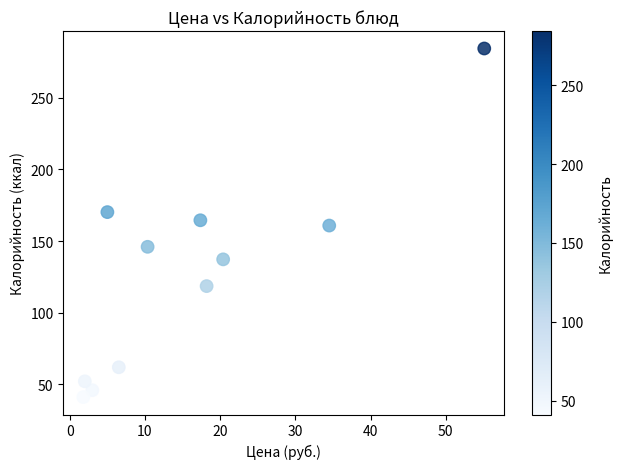

What is the average Y value?

125.7